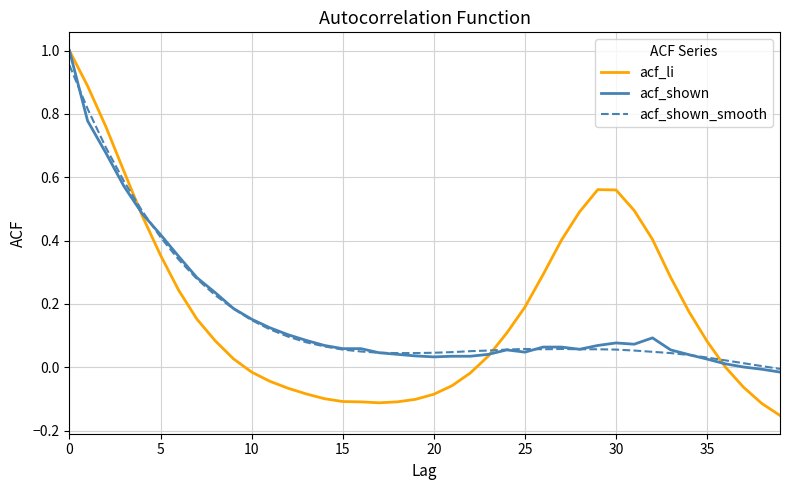

Which series has the widest spread of values?

acf_li